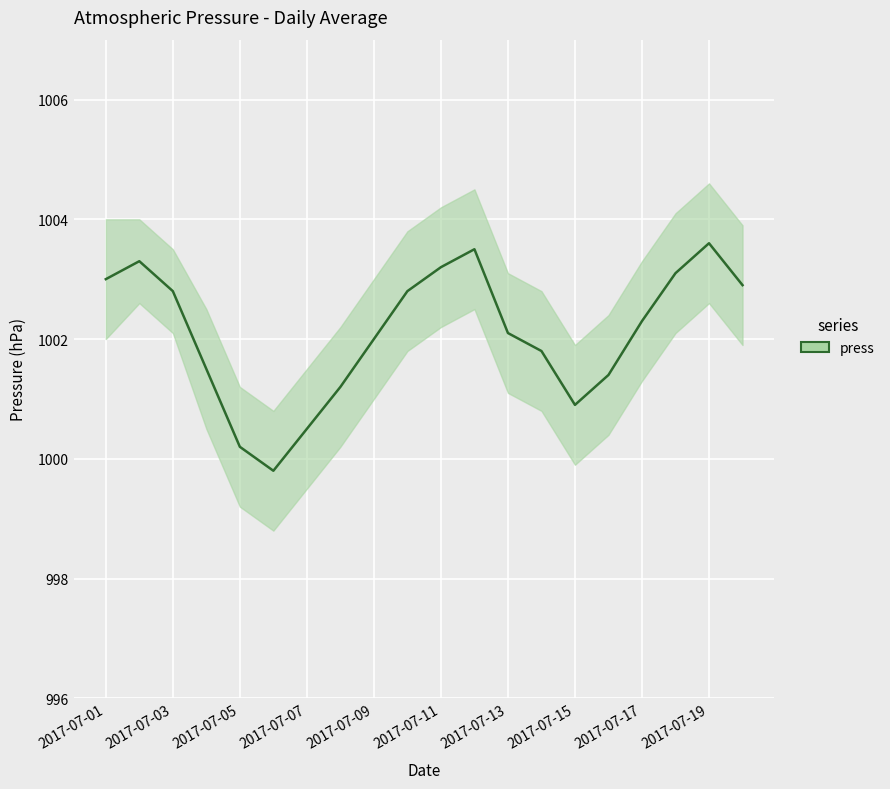

List the labels in order of value, largest first.

18, 11, 2017-07-03, 10, 17, 2017-07-01, 19, 2017-07-05, 2017-07-19, 16, 12, 2017-07-17, 13, 2017-07-07, 15, 2017-07-15, 14, 2017-07-13, 2017-07-09, 2017-07-11